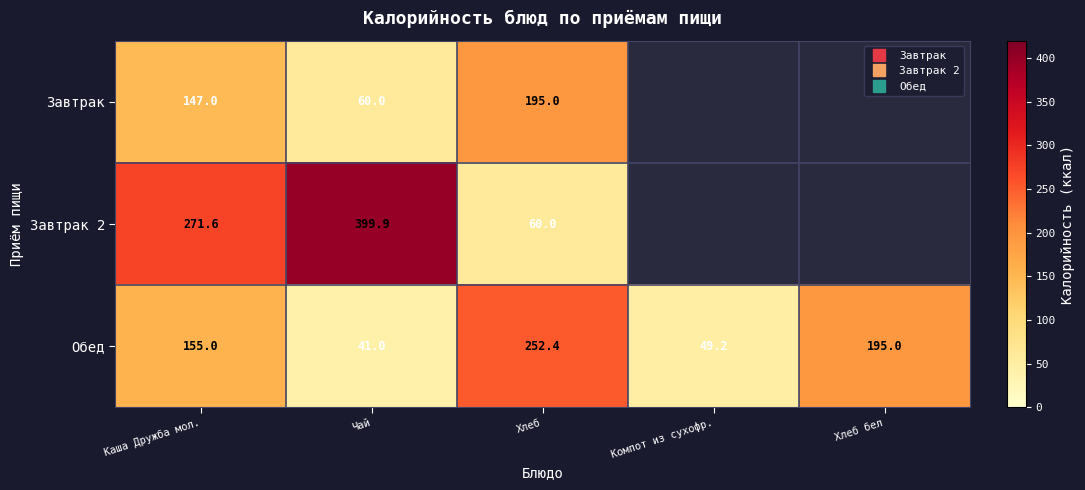

How many data points in Завтрак 2 are less than 399?

2